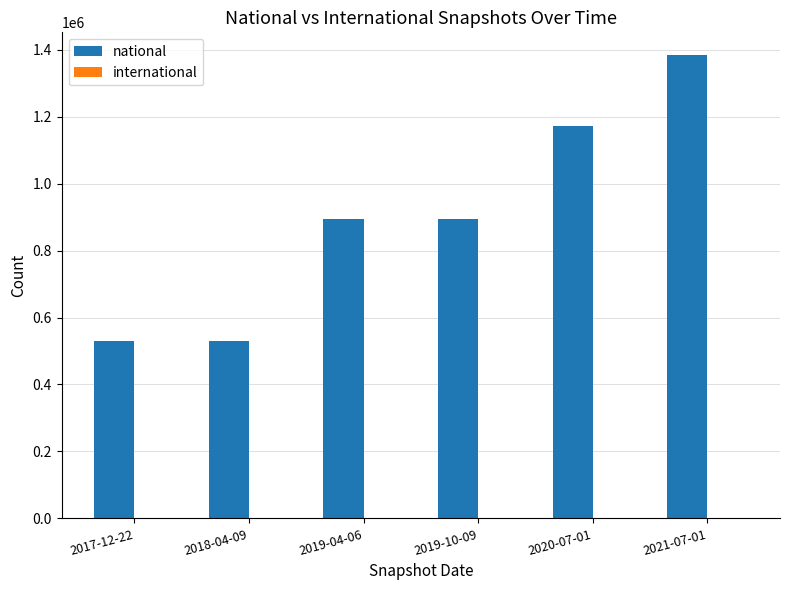

Is it true that the value at 2020-07-01 is 306886?

False